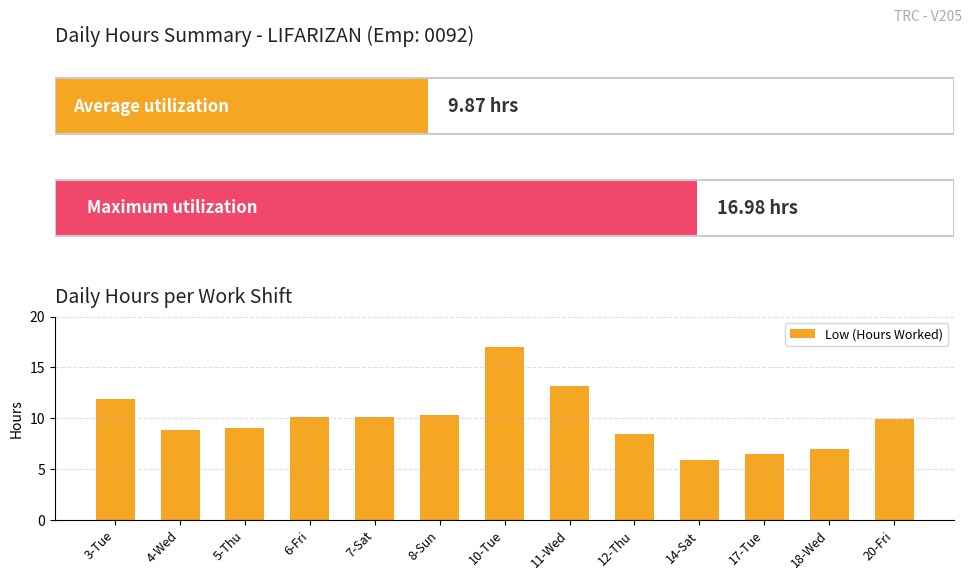

What is the label of the 8th bar from the left?

11-Wed